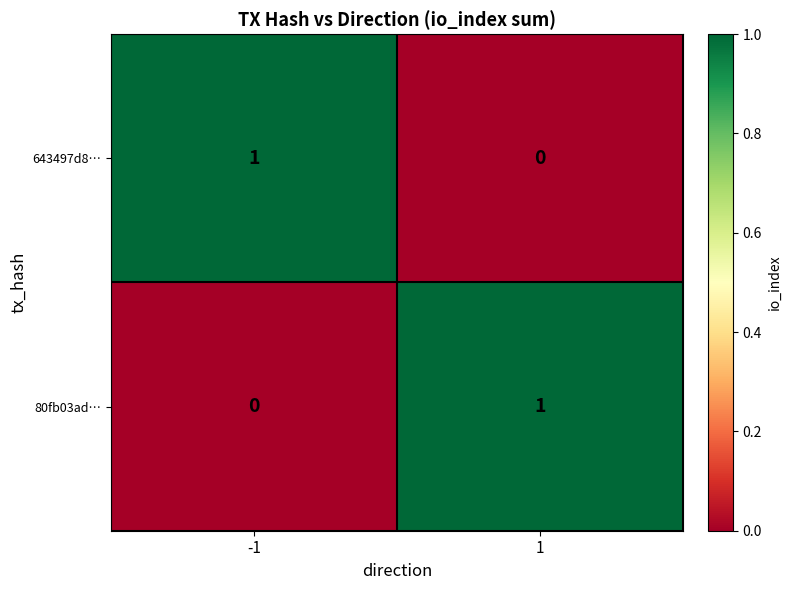

Rank the series at 1 from highest to lowest value.

80fb03ad…, 643497d8…